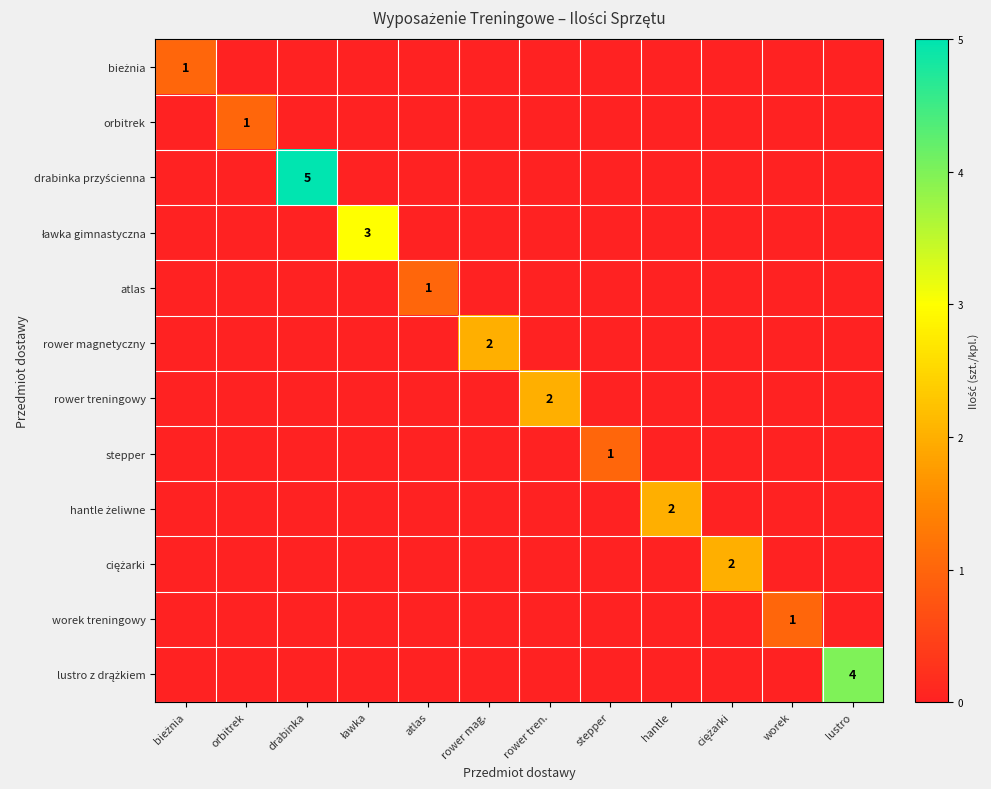

The value of worek treningowy at worek is 1. True or false?

True